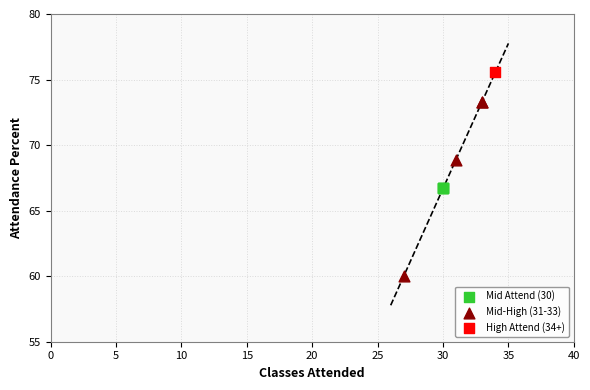

What are all the series names shown in the legend?

Mid Attend (30), Mid-High (31-33), High Attend (34+)